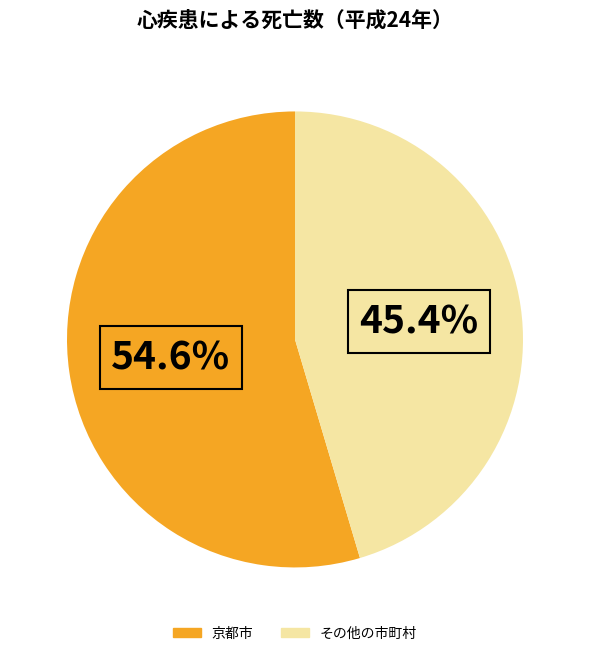

To the nearest percent, what is the combined percentage of その他の市町村 and 京都市?

100%